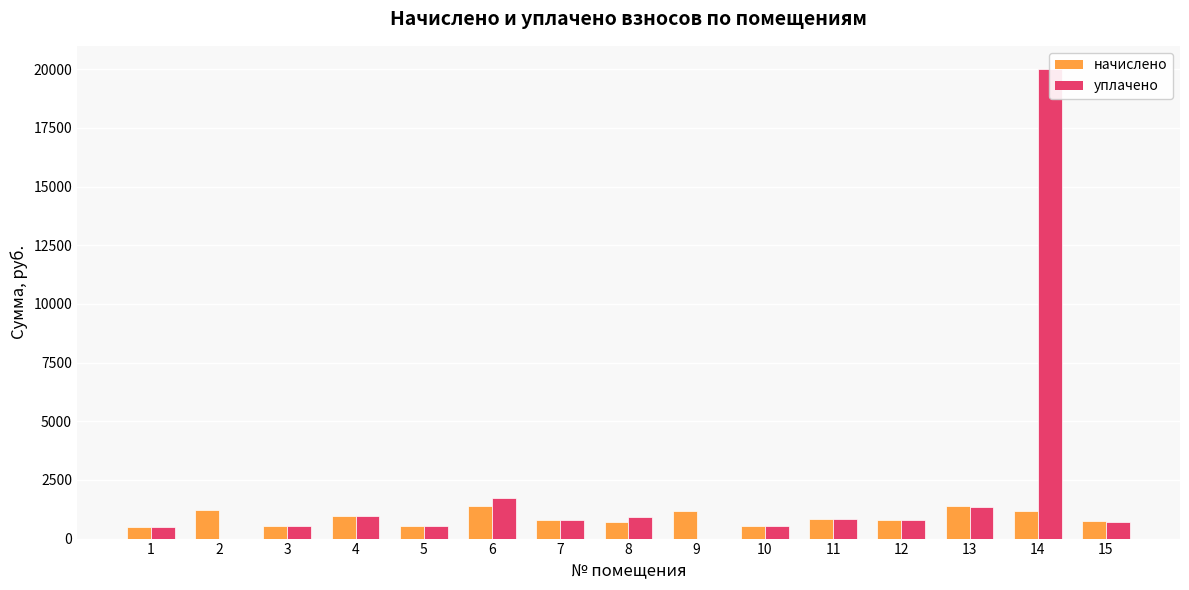

Reading left to right, list all the values displayed in this chart.

начислено: 1=479.6	2=1207.4	3=535.1	4=973.0	5=547.4	6=1376.2	7=806.5	8=724.0	9=1179.6	10=530.4	11=855.8	12=804.9	13=1392.4	14=1186.6	15=730.9
уплачено: 1=479.6	2=0.0	3=535.1	4=973.0	5=547.4	6=1737.4	7=806.5	8=914.0	9=0.0	10=530.4	11=855.8	12=776.4	13=1343.1	14=20000.0	15=705.0